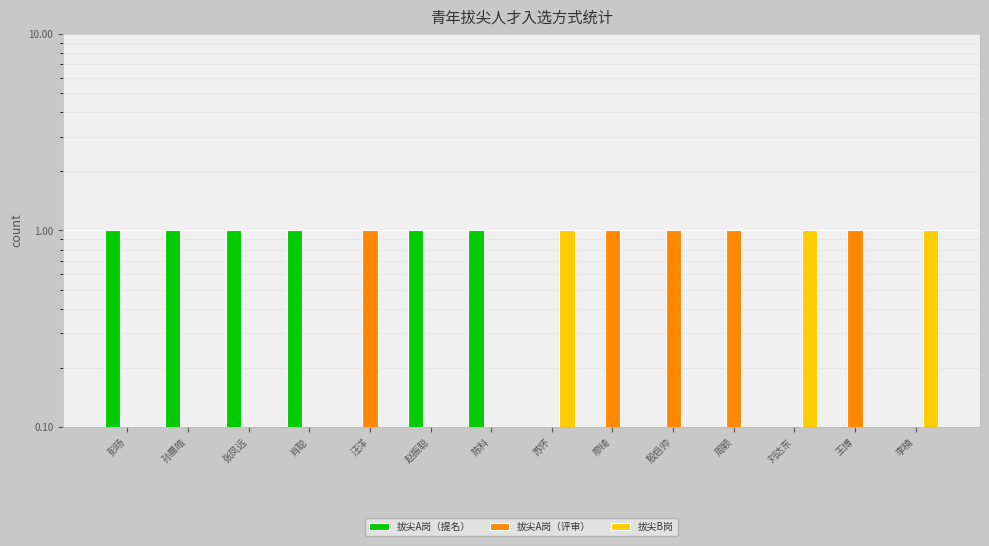

What is the difference between the maximum and minimum values in the 拔尖A岗（评审） series?

1